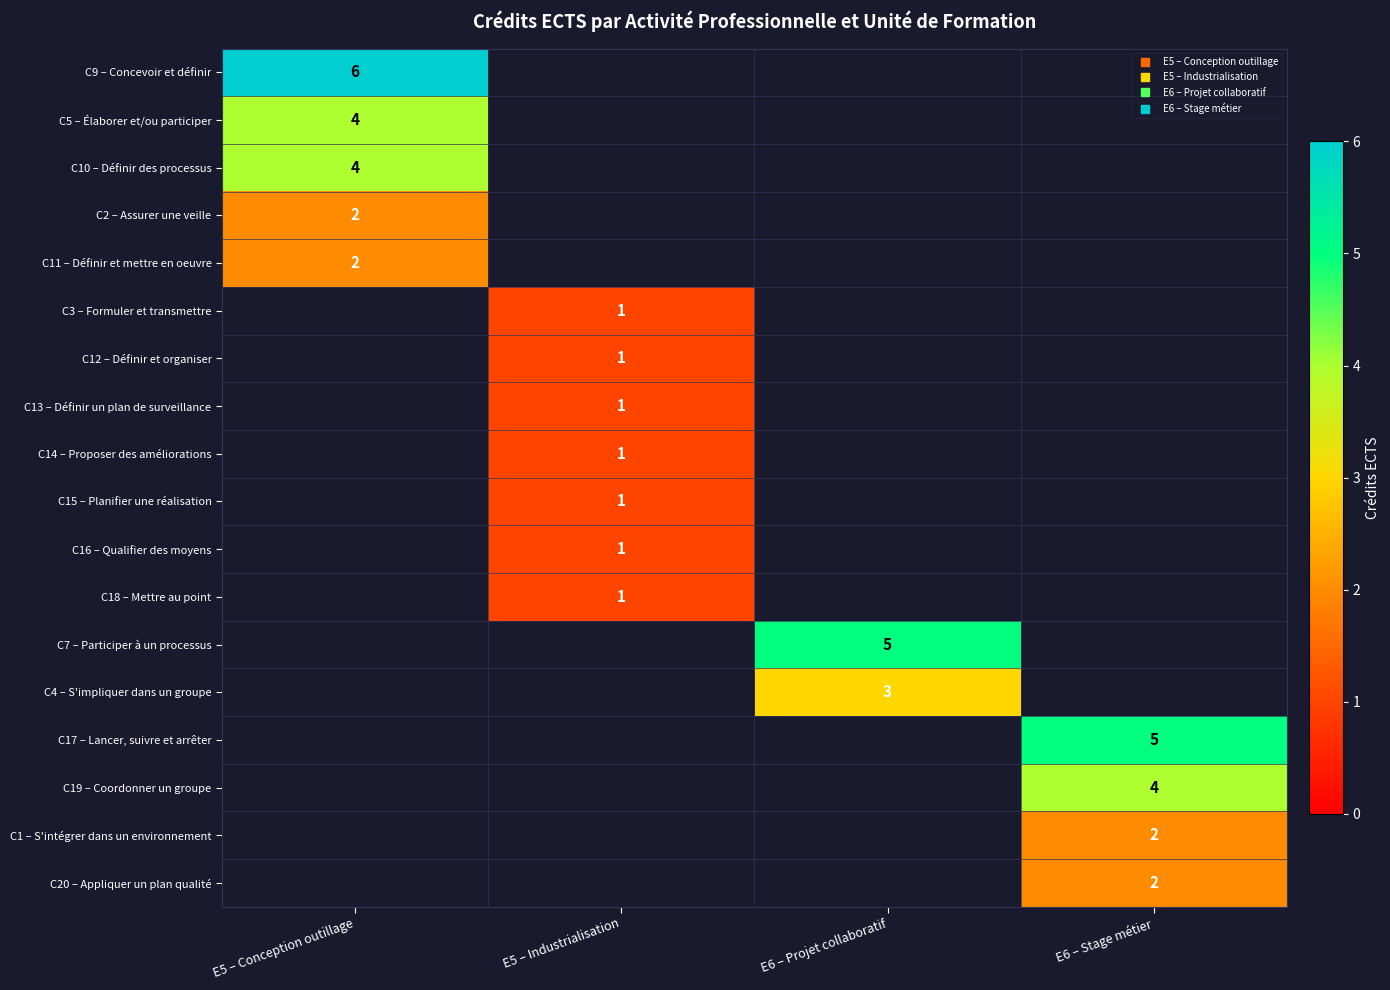

Where is C11 – Définir et mettre en oeuvre nearest to the value 2?

E5 – Conception outillage